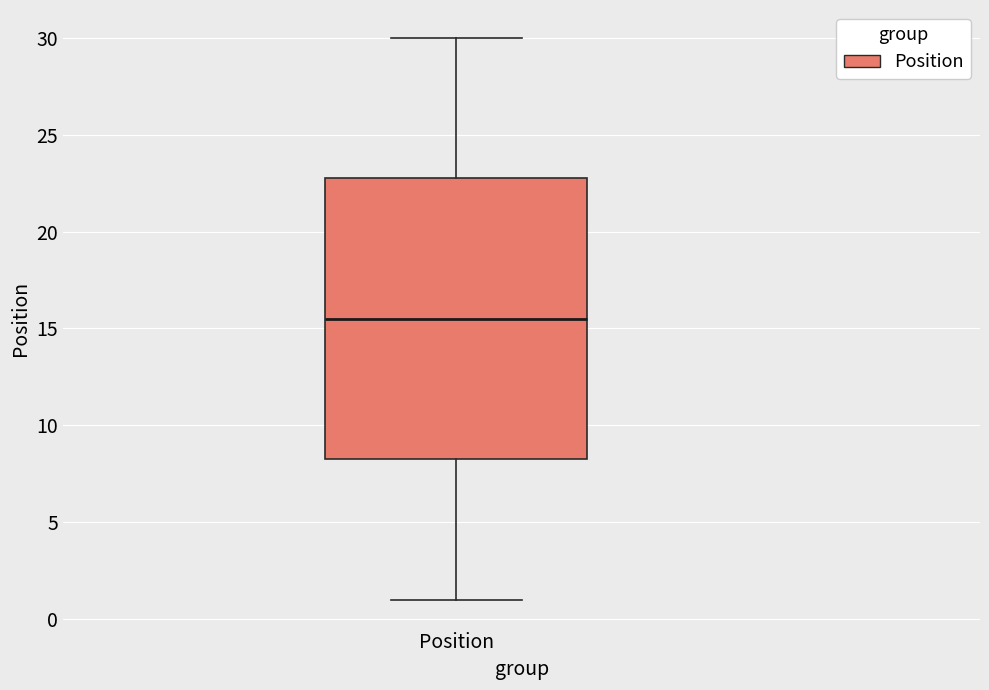

Where does the lower whisker of the box for Position end on the y-axis? The values are not printed on the chart, so give them approximately, as read against the axis.

1.0